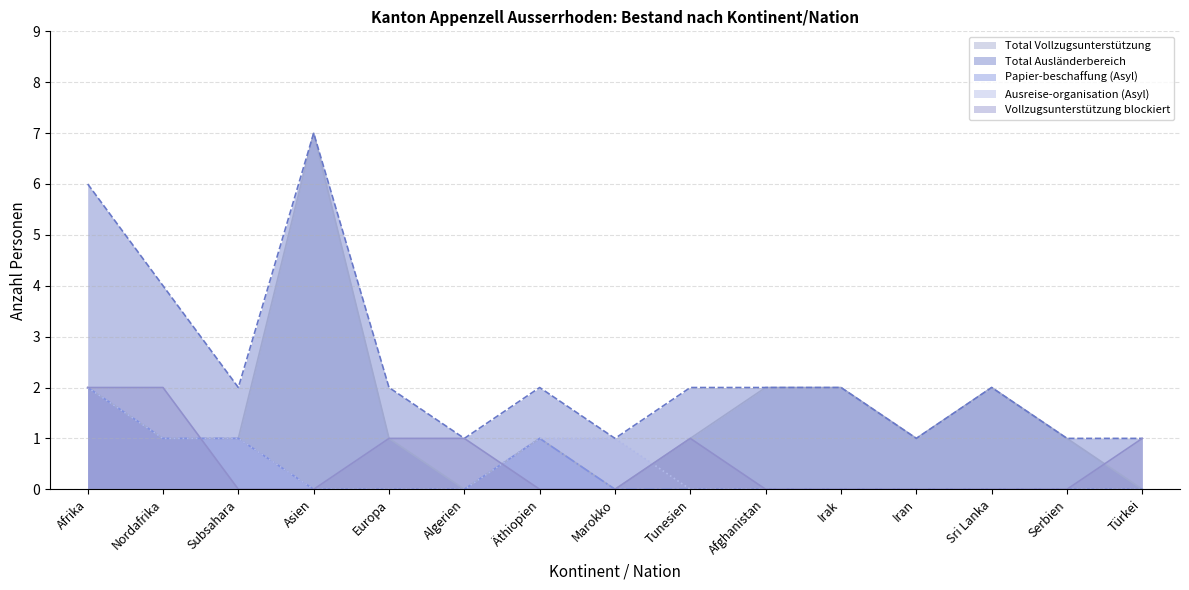

True or false: Papier-beschaffung (Asyl) and Ausreise-organisation (Asyl) cross at least once.

False